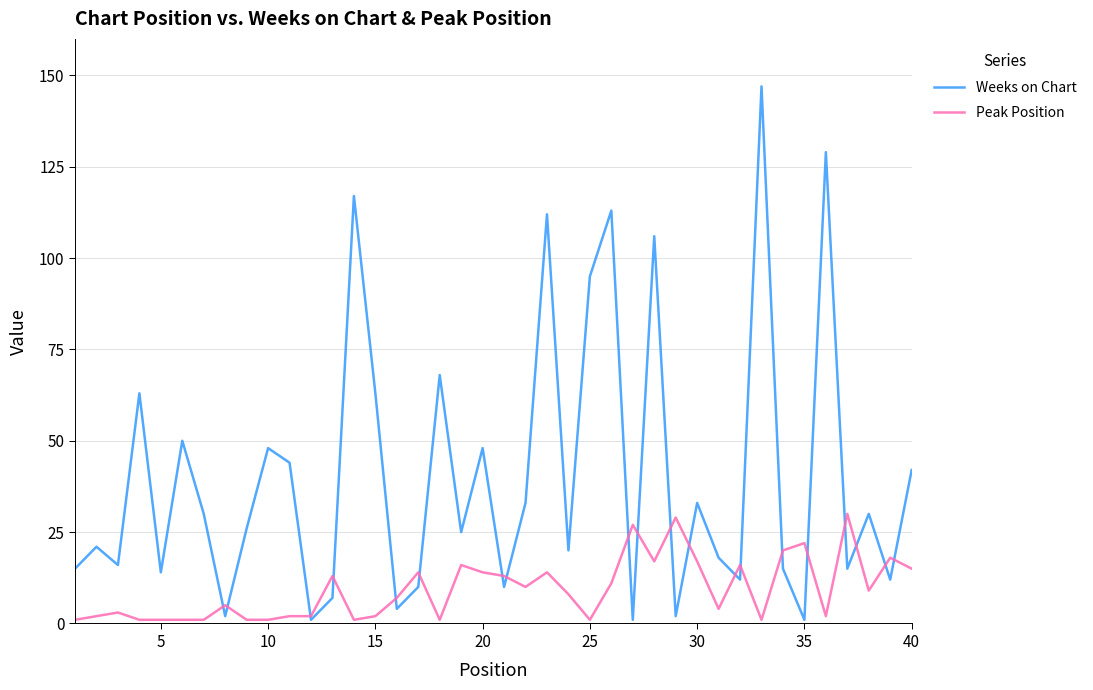

List the series in order of their overall mean, lowest first.

Peak Position, Weeks on Chart